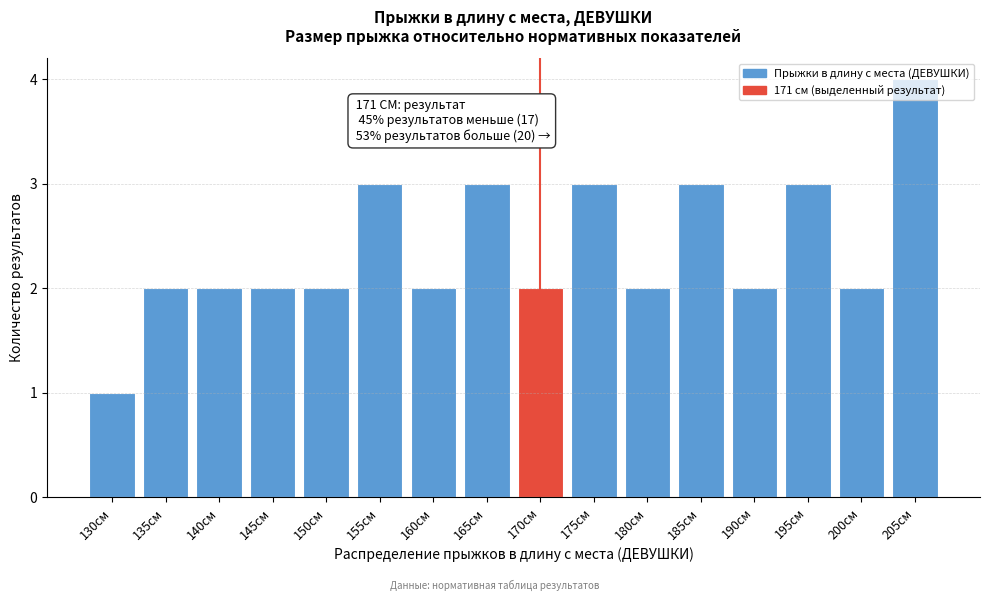

What is the approximate value at 195см?

3